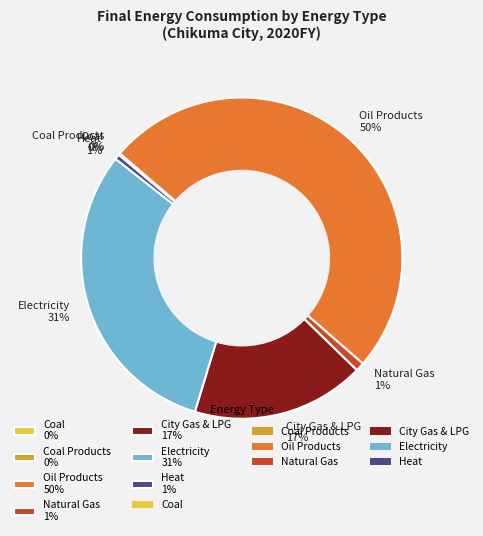

To the nearest percent, what portion does Natural Gas 1% represent?

1%